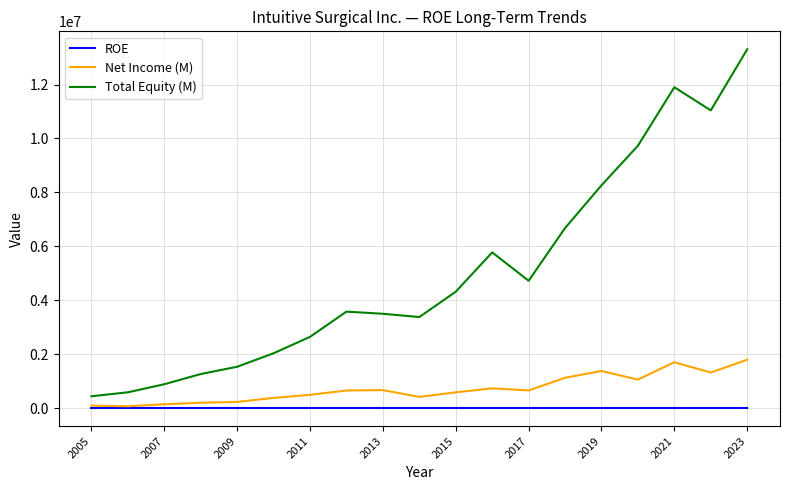

What is the difference between the second highest and second lowest values in the ROE series?

0.1